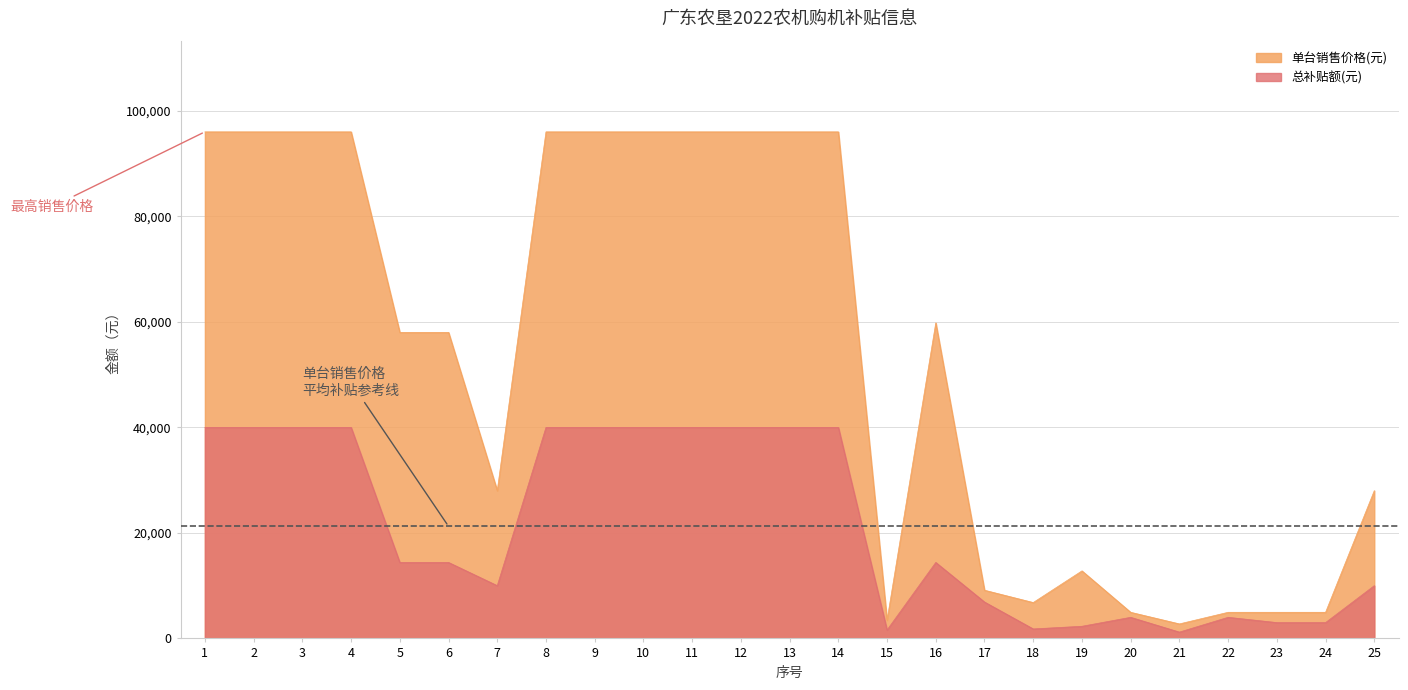

What is the minimum value for 总补贴额(元)?

1200.0